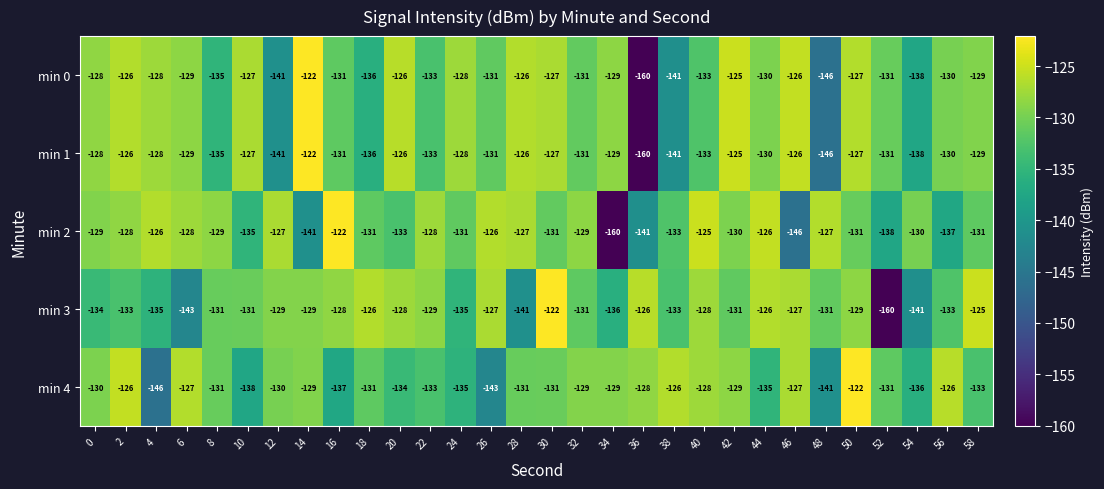

What is the difference between the second highest and second lowest values in the min 3 series?

18